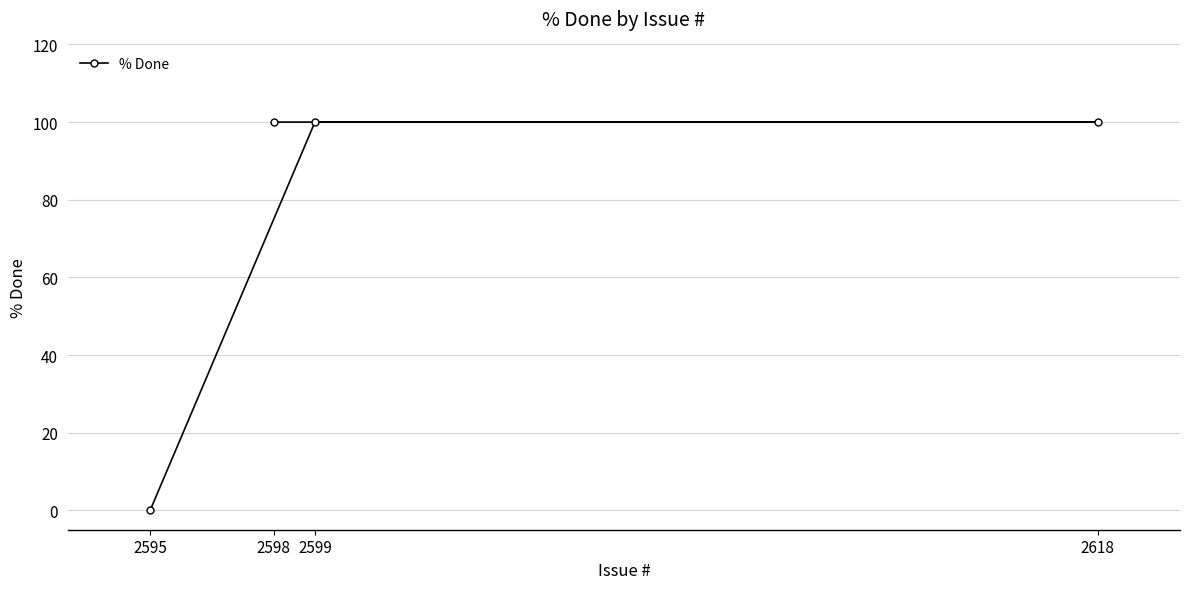

Approximately how many times larger is the value at 2598 compared to 2618?

1.0